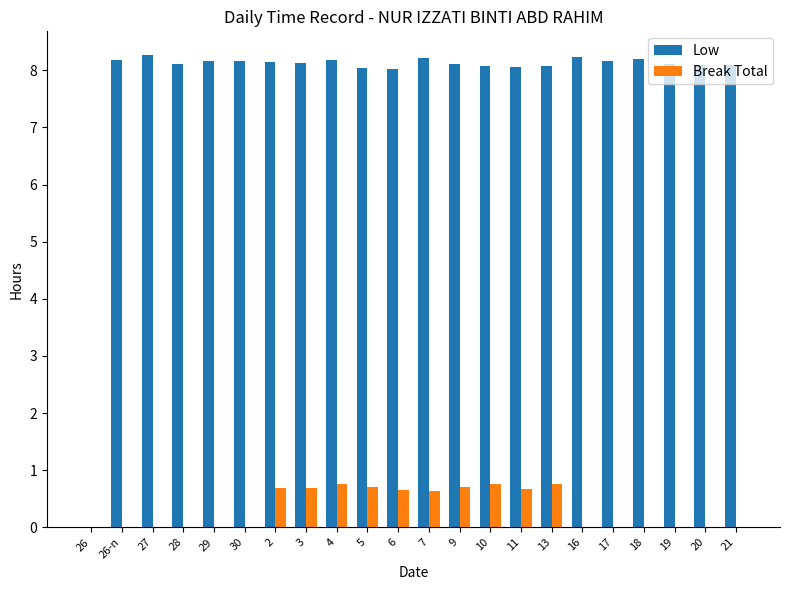

What is the total value across all series at 17?

8.2